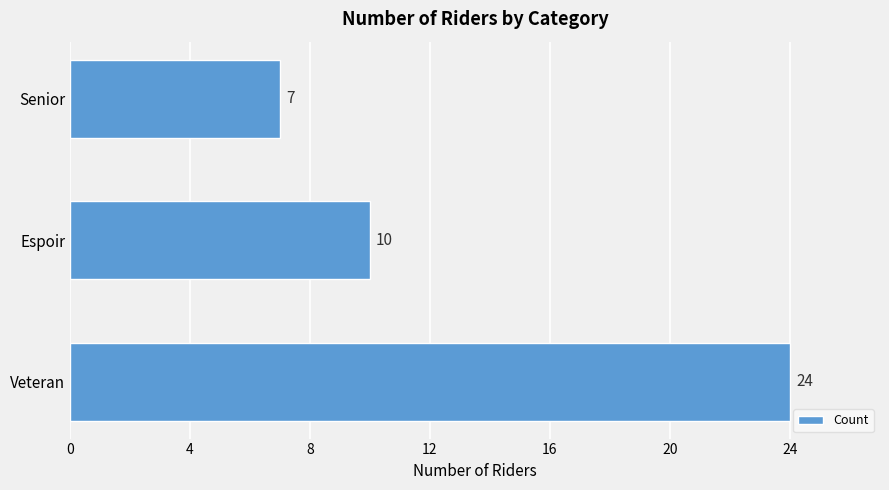

Is it true that the value at Veteran is 24?

True